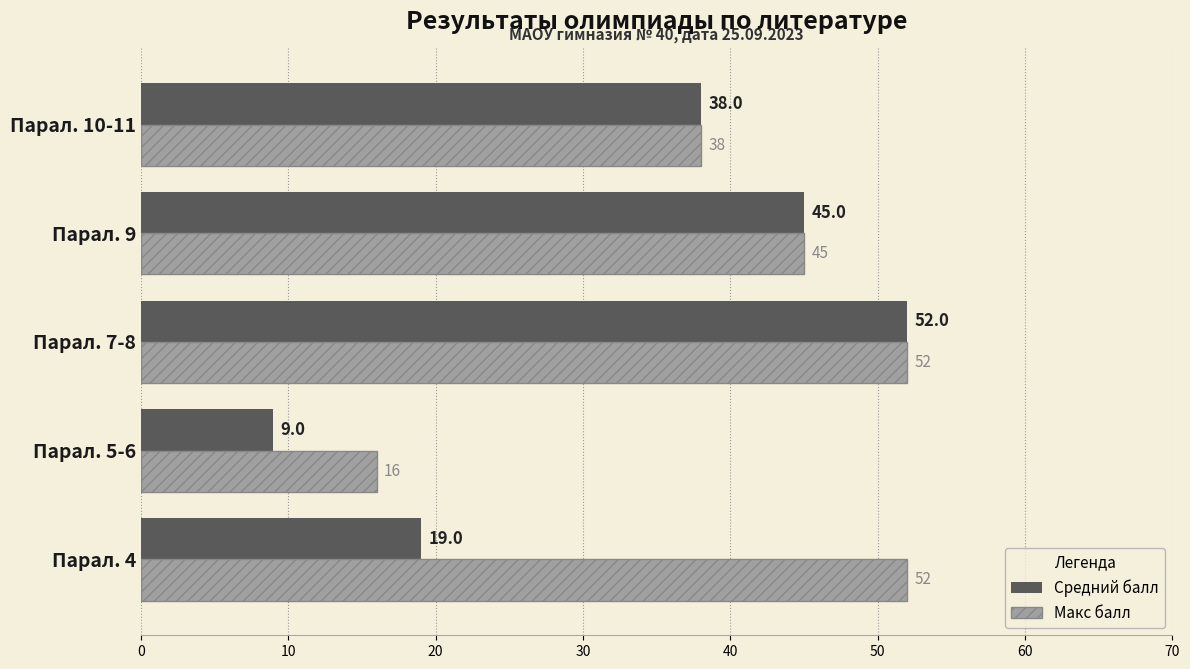

Is the value of Средний балл at Парал. 10-11 greater than the value of Макс балл at Парал. 9?

No